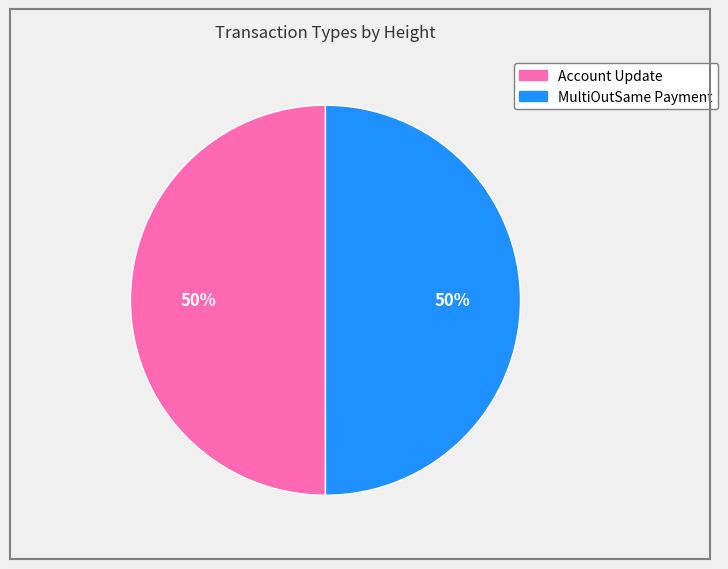

Is it true that Account Update is 50% of the pie?

True